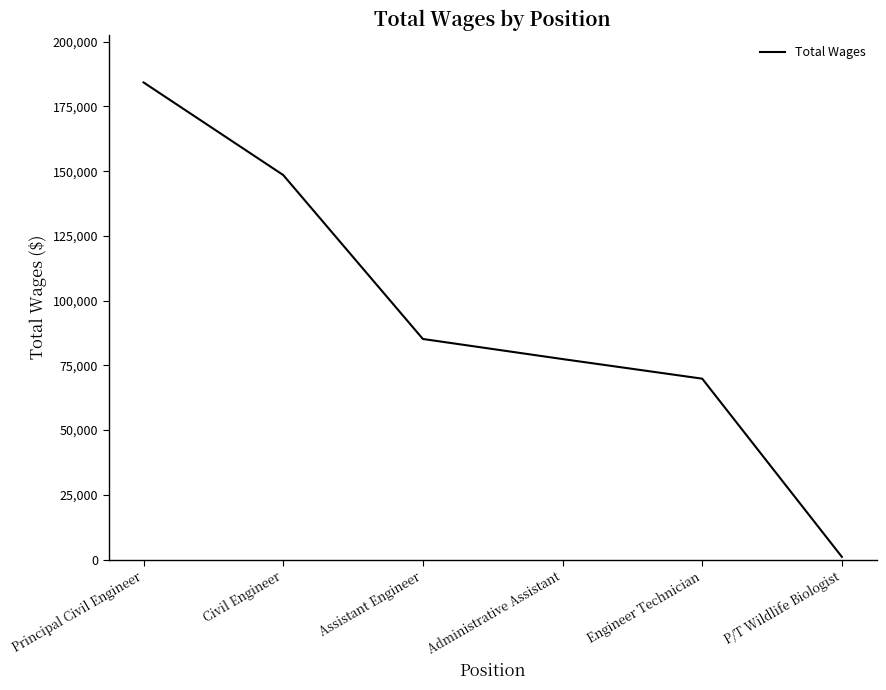

Where is the data nearest to the value 92671?

Assistant Engineer